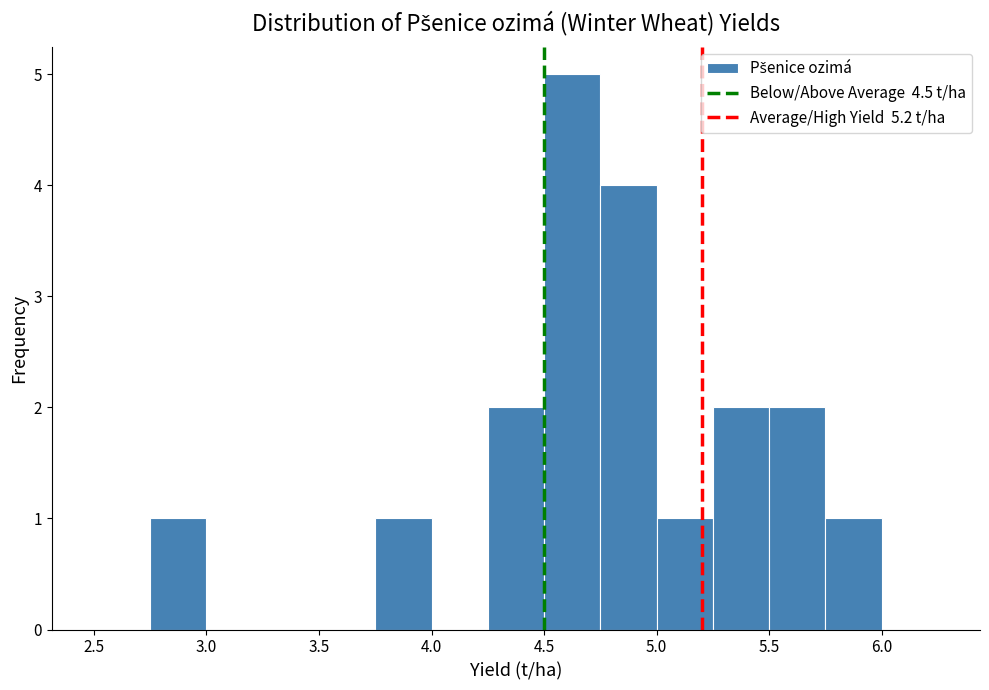

What is the height of the bar covering 4.75 to 5.00 on the x-axis? The values are not printed on the chart, so give them approximately, as read against the axis.

4